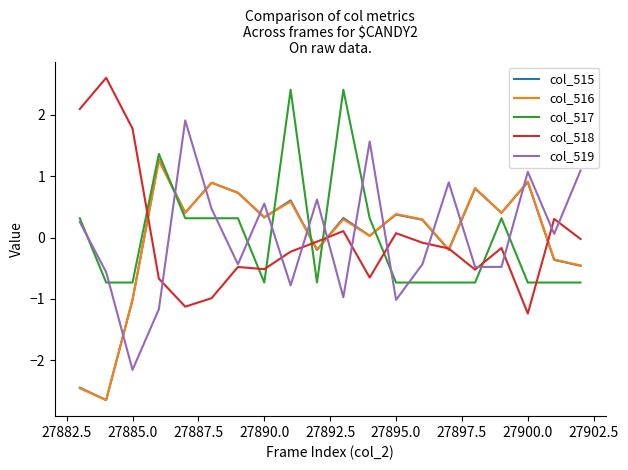

What is the smallest value displayed?

-2.7